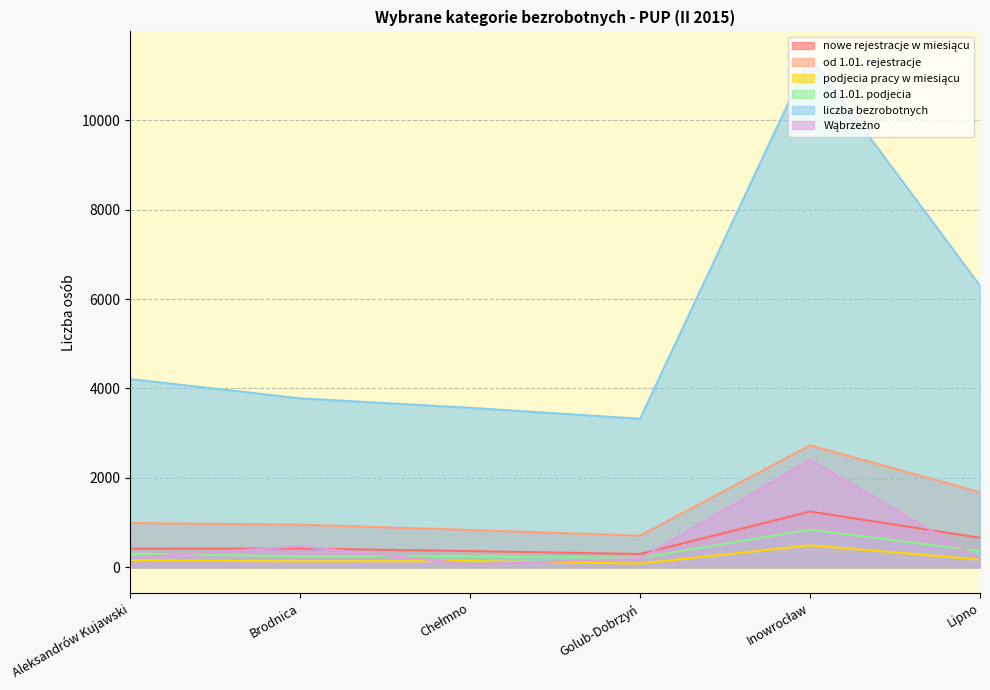

List the labels in order of Wąbrzeźno value, smallest first.

Chełmno, Golub-Dobrzyń, Lipno, Aleksandrów Kujawski, Brodnica, Inowrocław